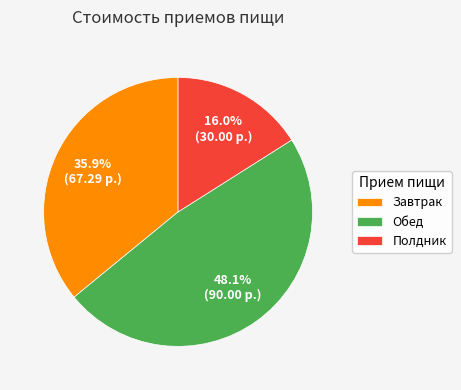

True or false: Завтрак accounts for 36% of the total.

True